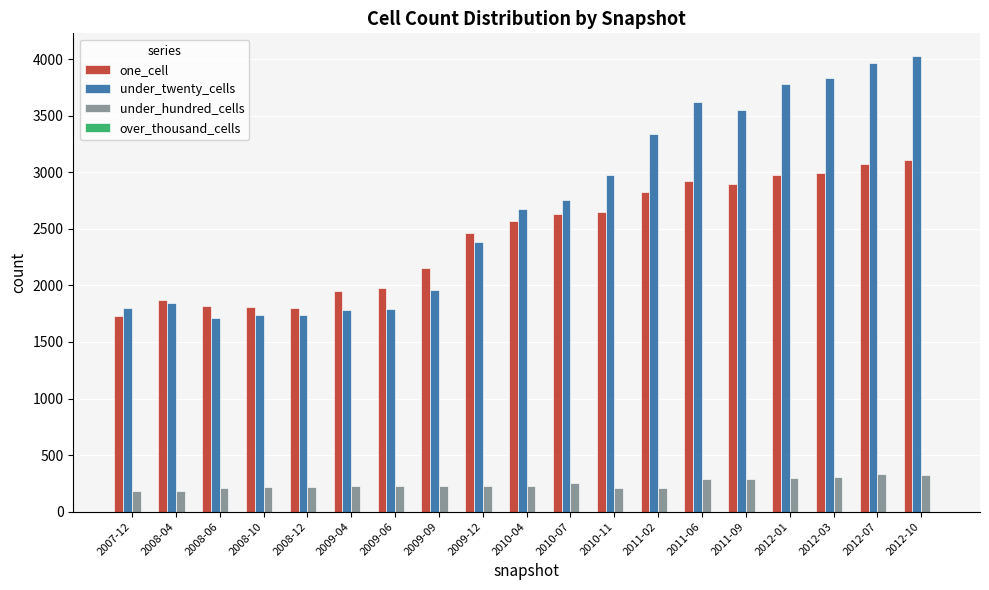

How many values in the one_cell series are below 2565?

9